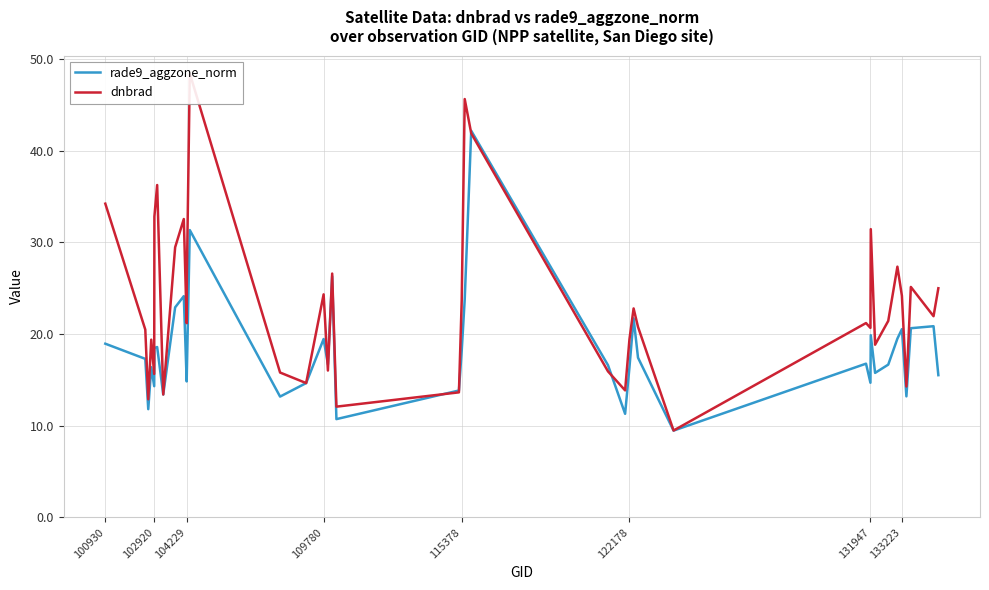

At how many categories does at least one series exceed 34?

5